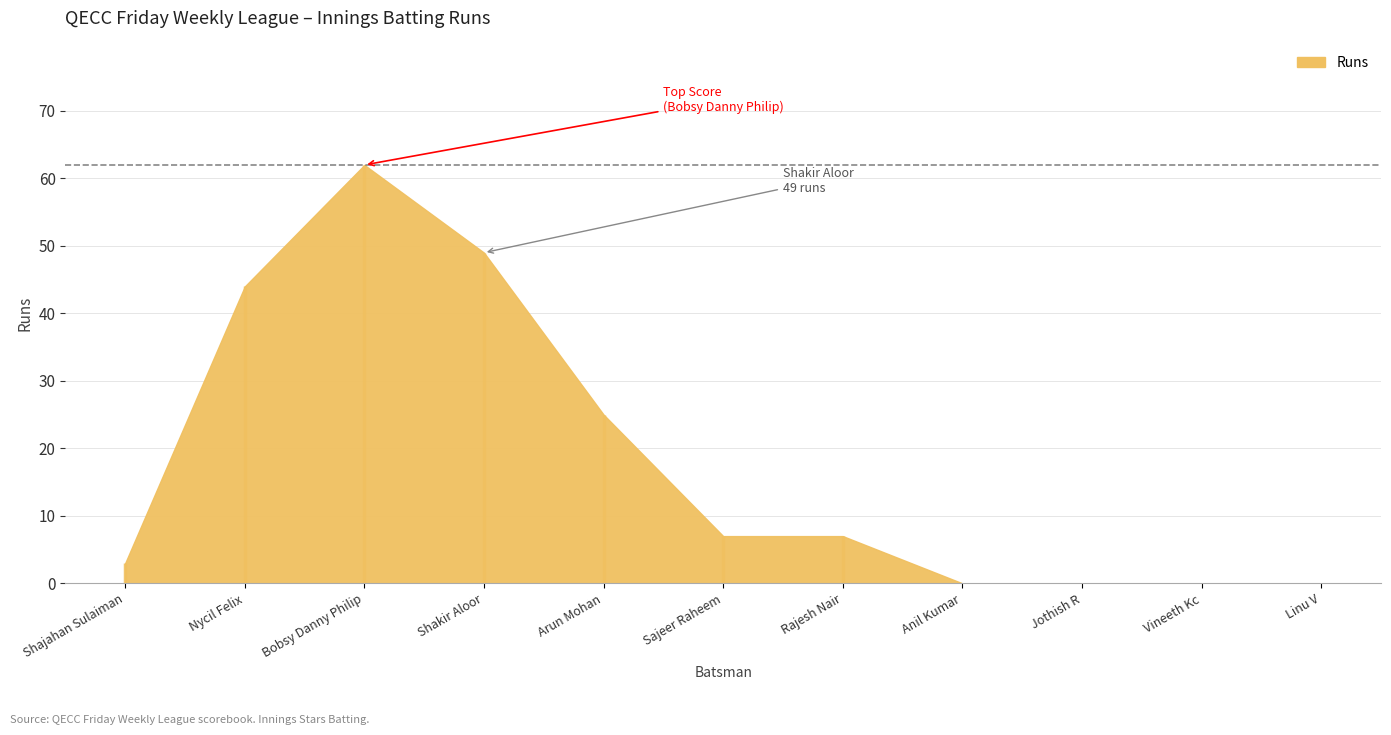

What is the greatest value displayed?

62